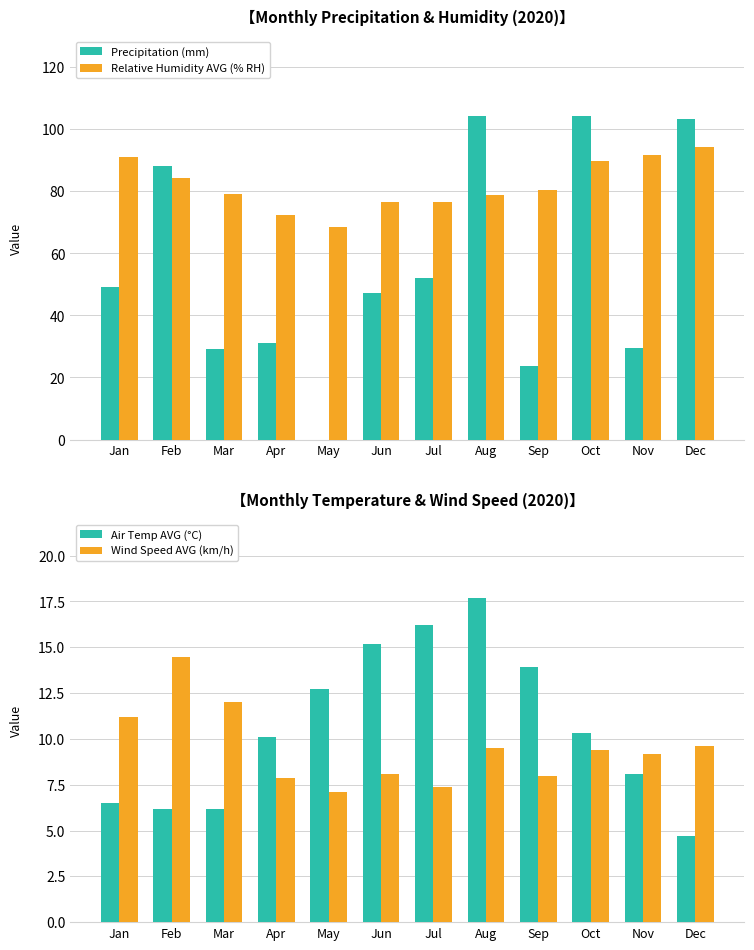

Where is Precipitation (mm) nearest to the value 52?

Jul